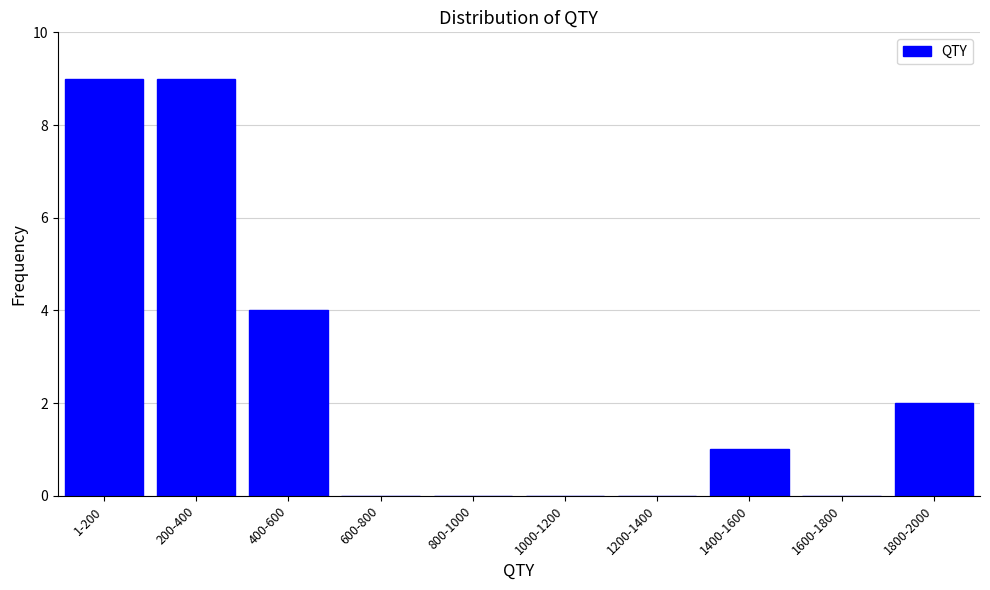

Reading left to right, what are all the values shown in this chart?

1-200=9	200-400=9	400-600=4	600-800=0	800-1000=0	1000-1200=0	1200-1400=0	1400-1600=1	1600-1800=0	1800-2000=2